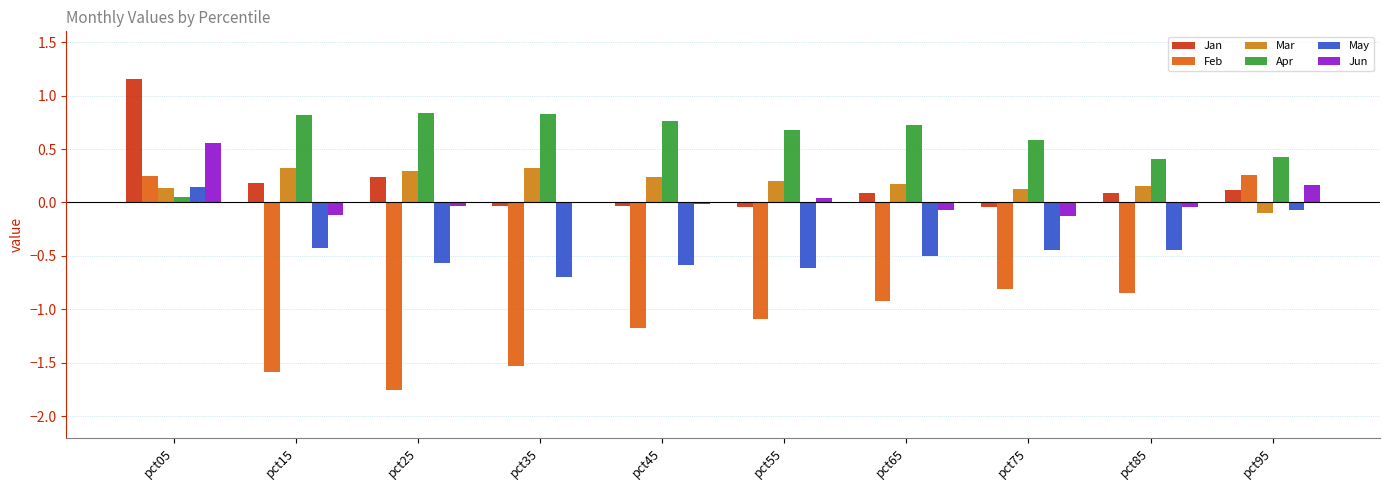

Is the value of Jan at pct05 greater than the value of Jun at pct65?

Yes